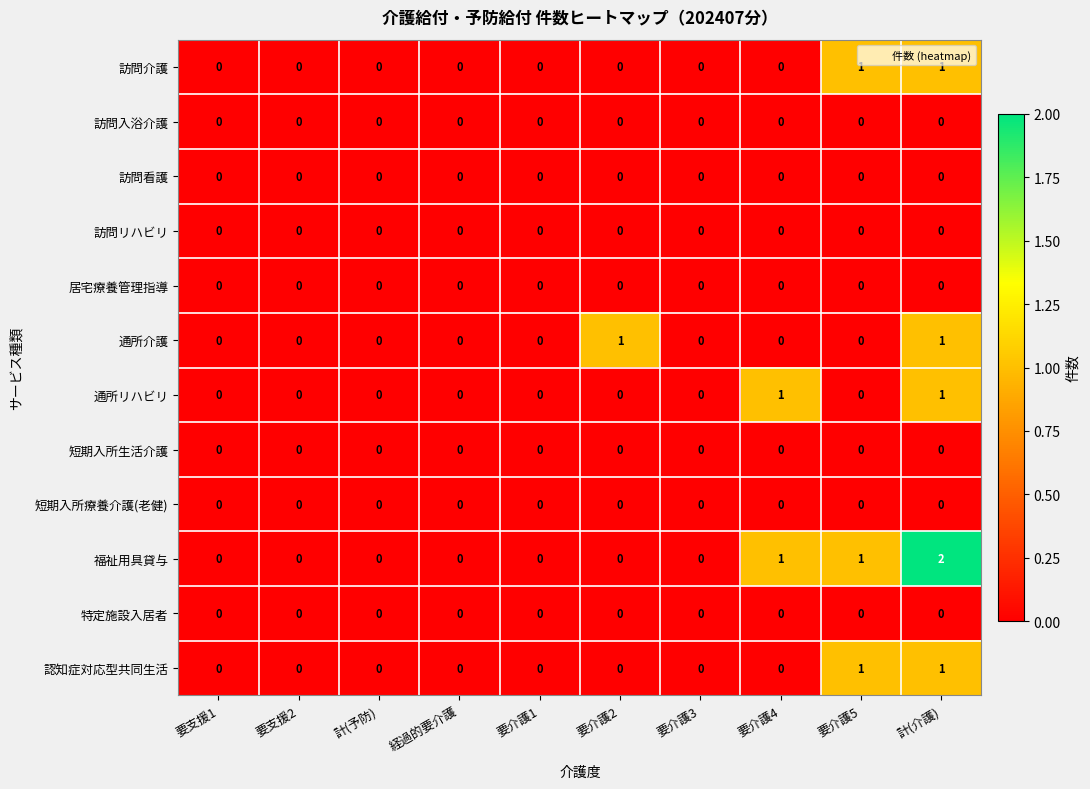

At which category is the sum across all series the highest?

計(介護)